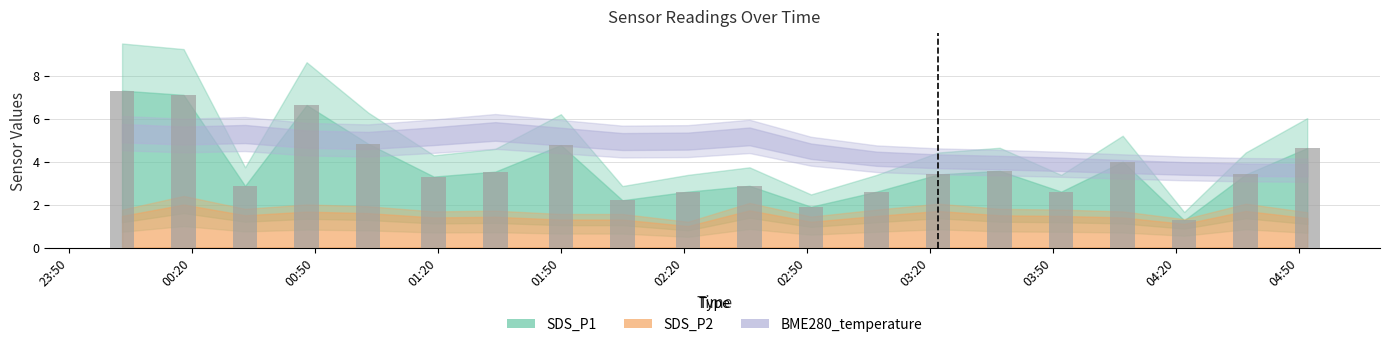

Reading left to right, what are all the values shown in this chart?

7.3	7.1	2.9	6.6	4.8	3.3	3.5	4.8	2.2	2.6	2.9	1.9	2.6	3.4	3.6	2.6	4.0	1.3	3.4	4.6